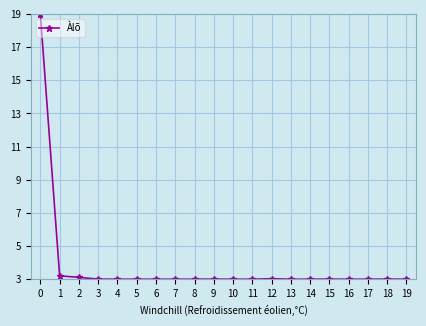

Reading left to right, transcribe all the data shown in this chart.

0=19.0	1=3.2	2=3.1	3=3.0	4=3.0	5=3.0	6=3.0	7=3.0	8=3.0	9=3.0	10=3.0	11=3.0	12=3.0	13=3.0	14=3.0	15=3.0	16=3.0	17=3.0	18=3.0	19=3.0